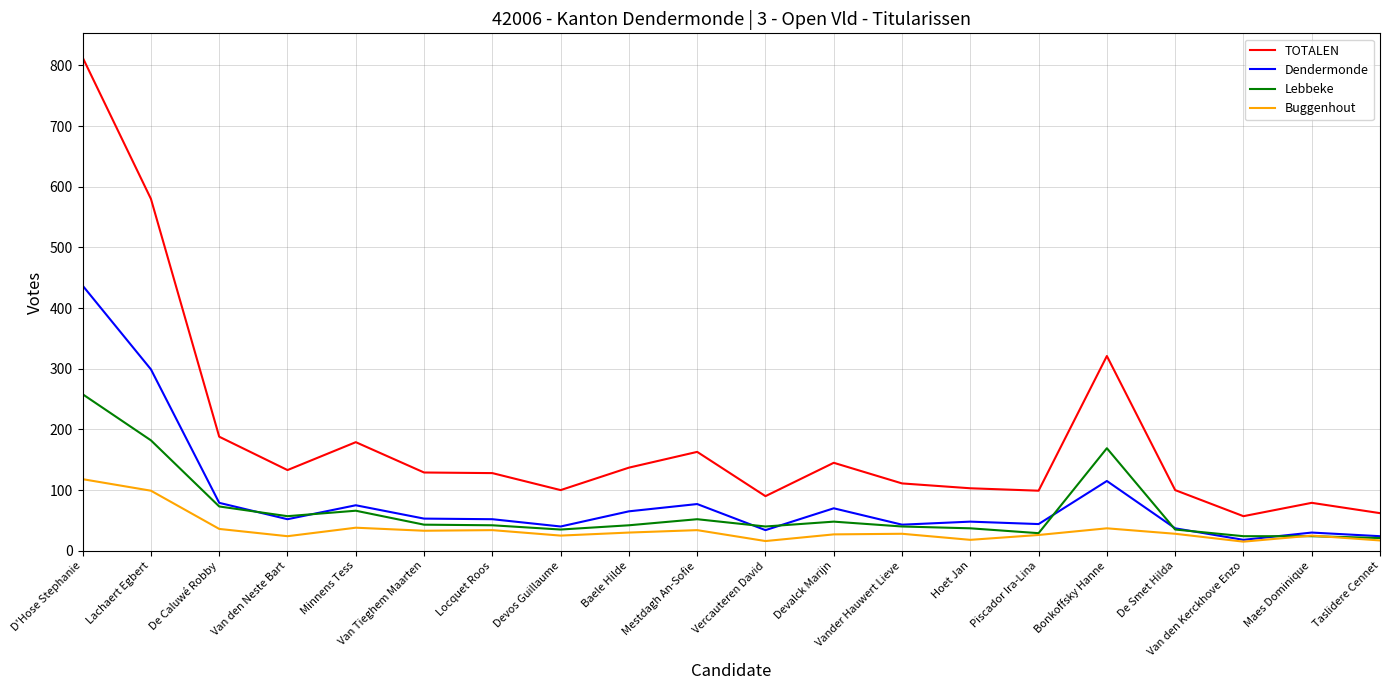

True or false: Dendermonde and TOTALEN cross at least once.

False